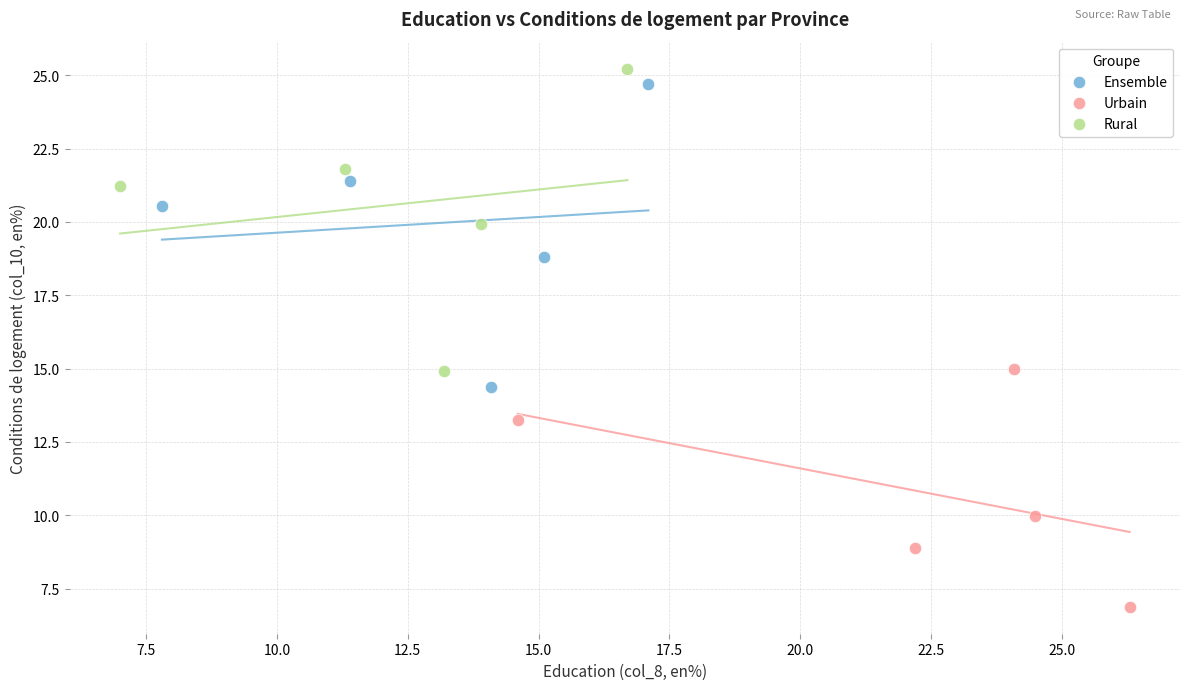

Which series contains the lowest Y value?

Urbain